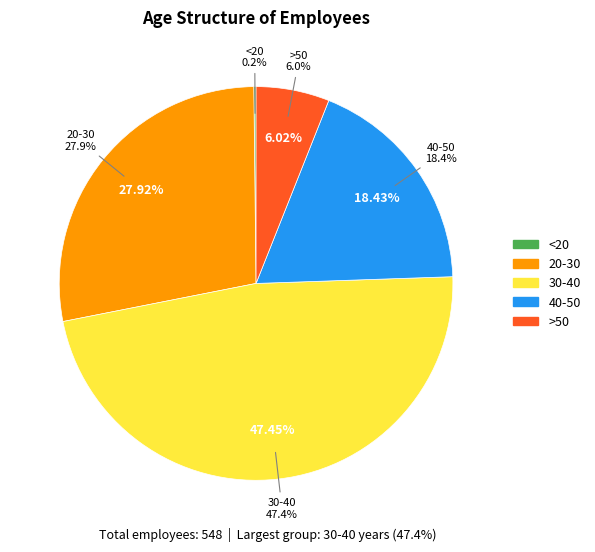

Rank the categories by value from highest to lowest.

30-40, 20-30, 40-50, >50, <20